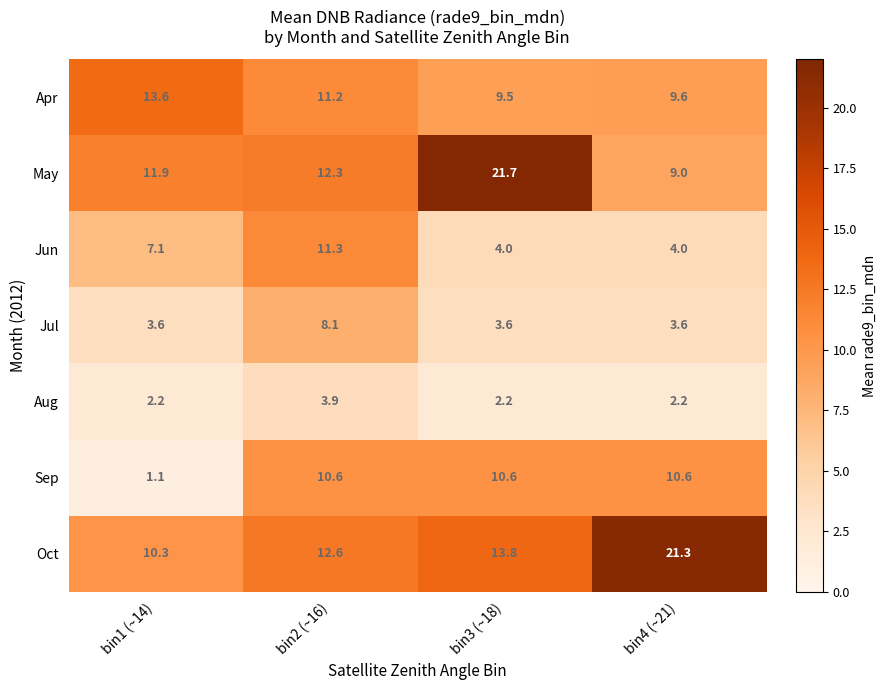

Which series has the largest range (max minus min)?

May